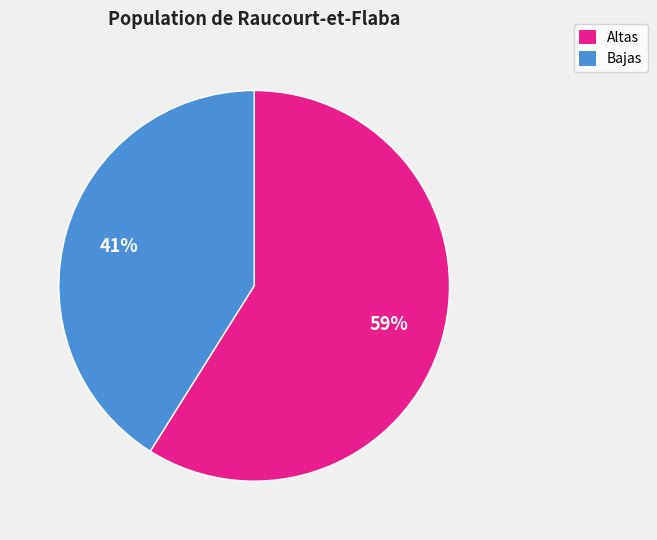

How many segments does this pie chart have?

2